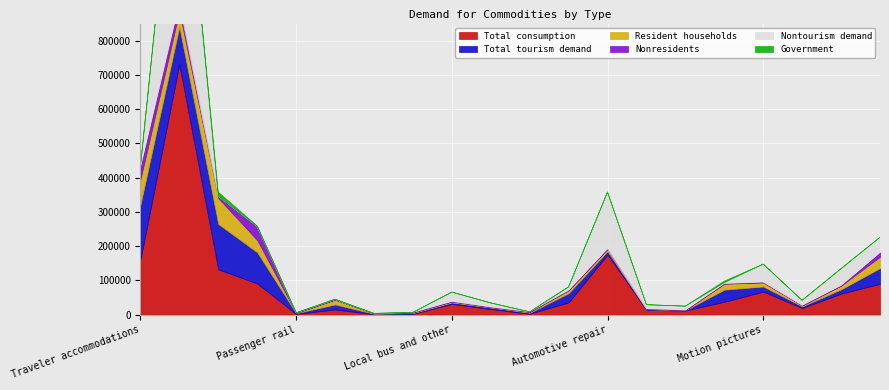

The value of Total consumption at Spectator sports is 19364. True or false?

True